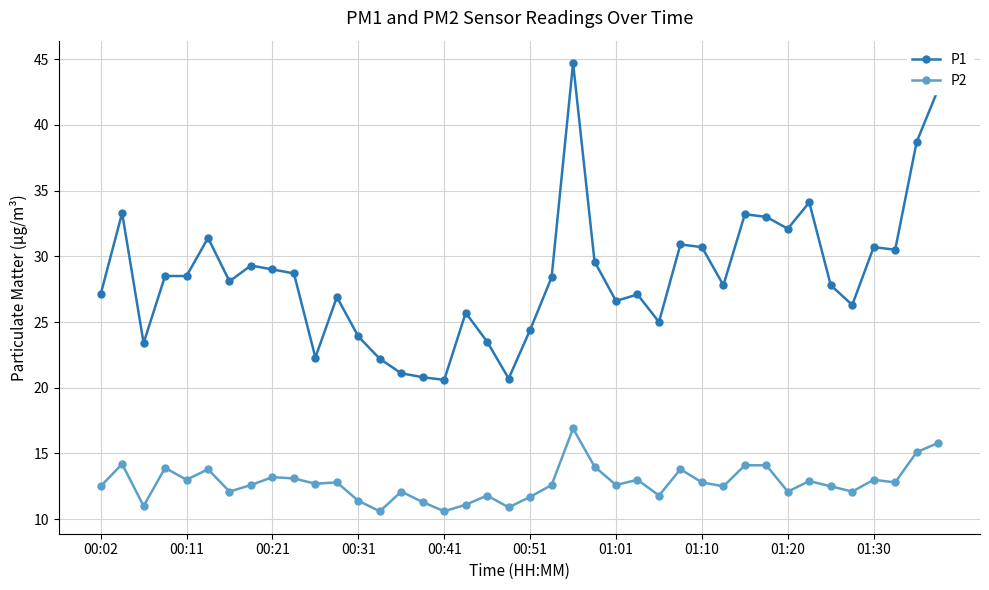

What is the minimum value for P1?

20.6